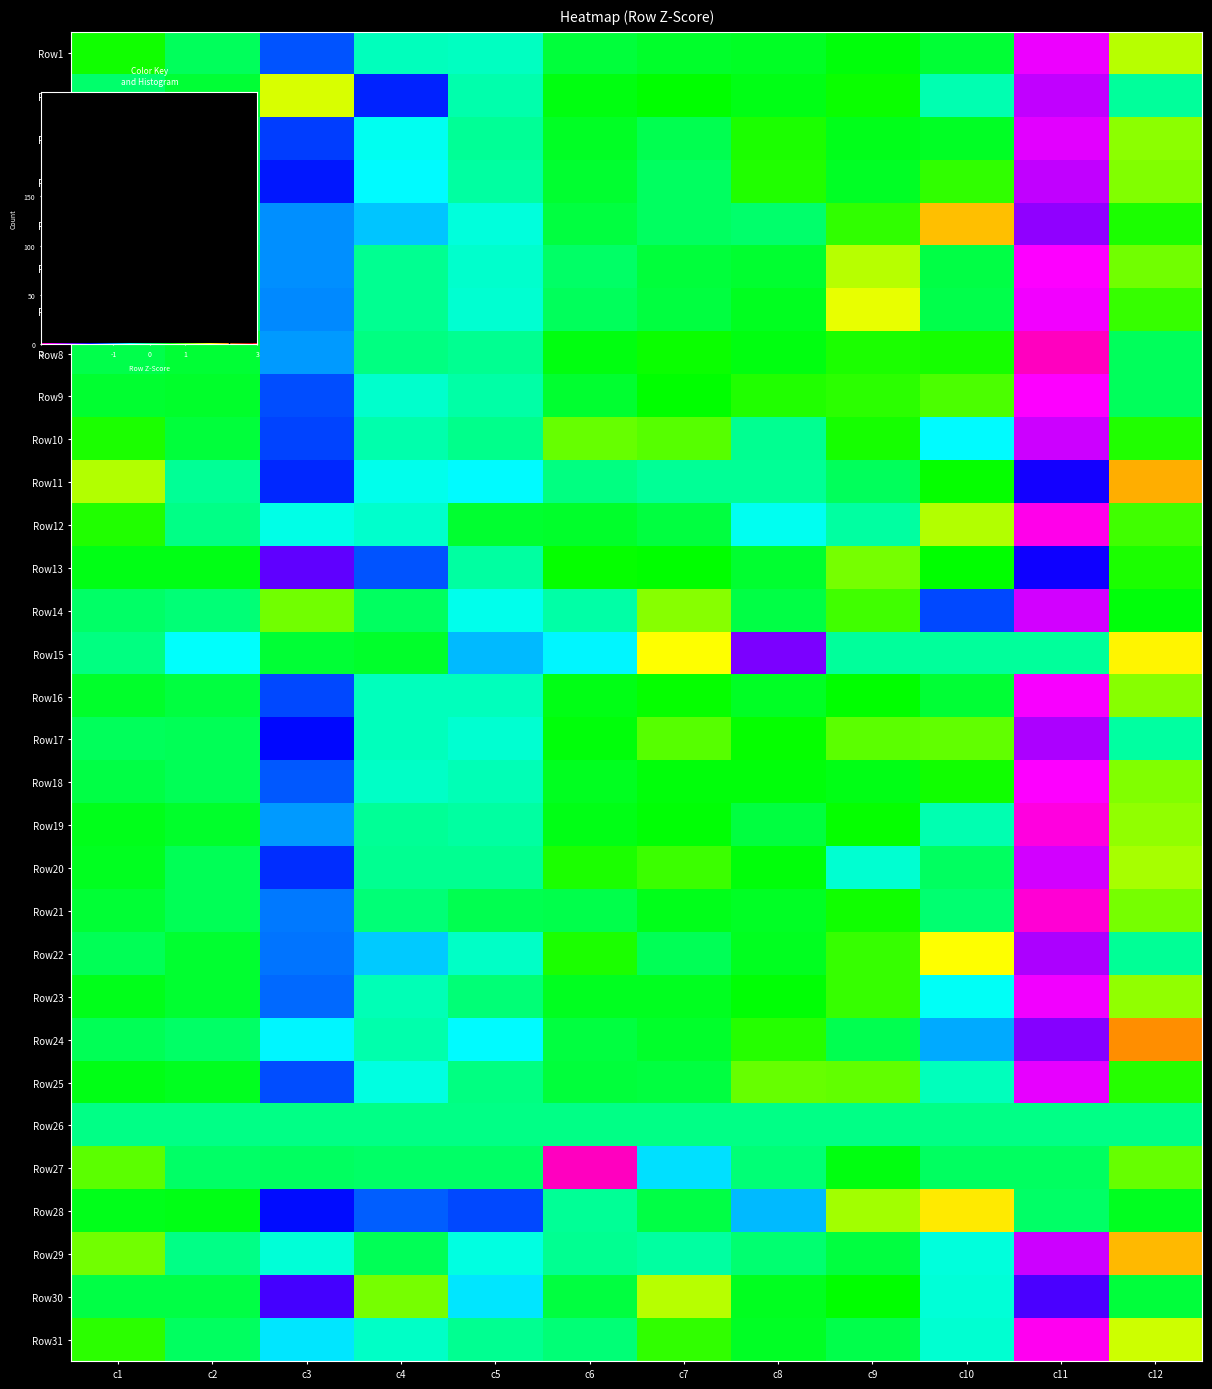

What value does the Row31 series have at c3?

-0.6